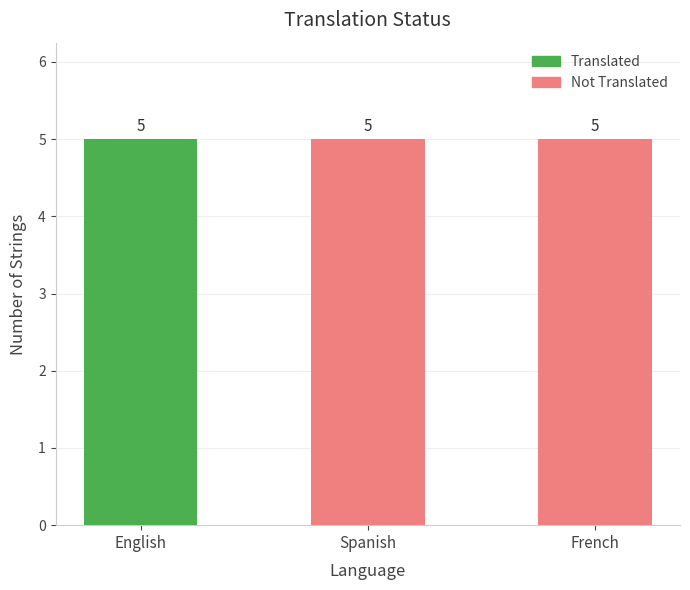

How many categories are shown in the chart?

3